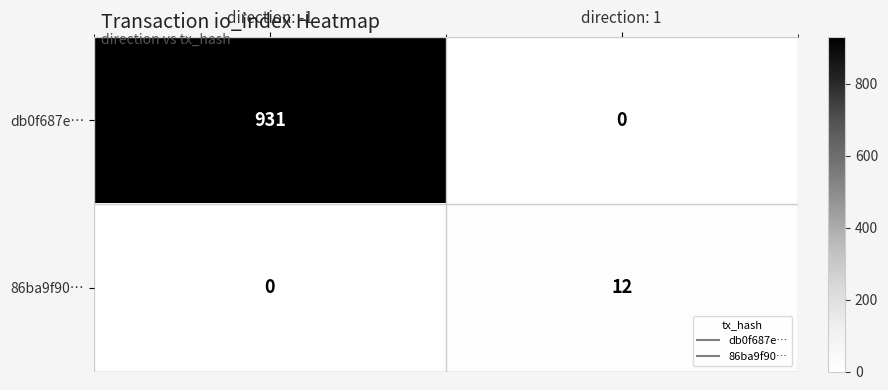

Reading right to left, what are all the values shown in this chart?

db0f687e…: direction: 1=0	direction: -1=931
86ba9f90…: direction: 1=12	direction: -1=0